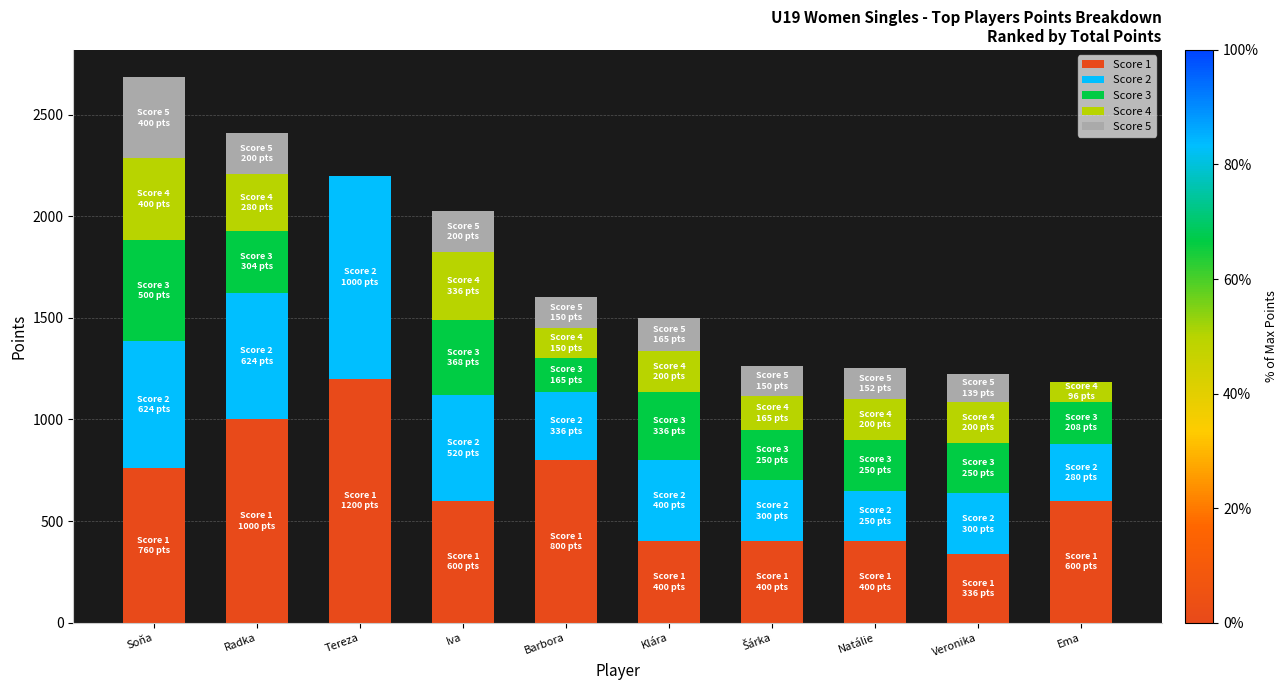

True or false: Score 1 has a value of 907 at Iva.

False